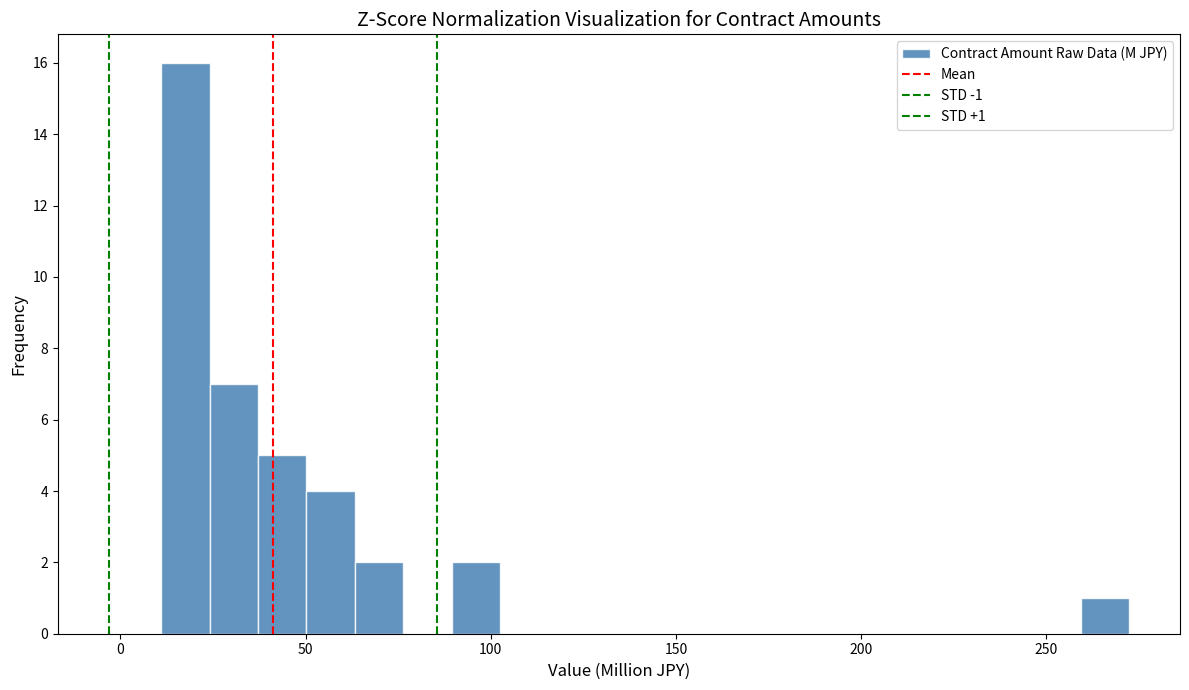

Around what value on the x-axis is the tallest bar? Give the approximate position of its centre, as read against the axis.

20